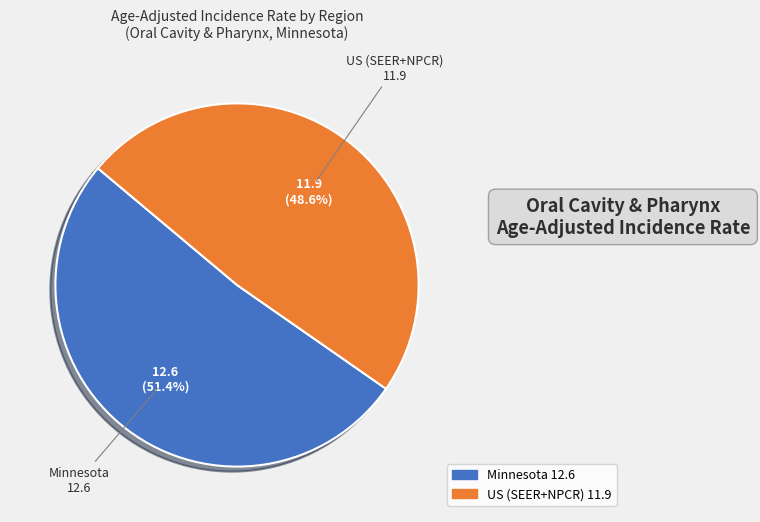

Is the sum of Minnesota and US (SEER+NPCR) greater than half?

Yes